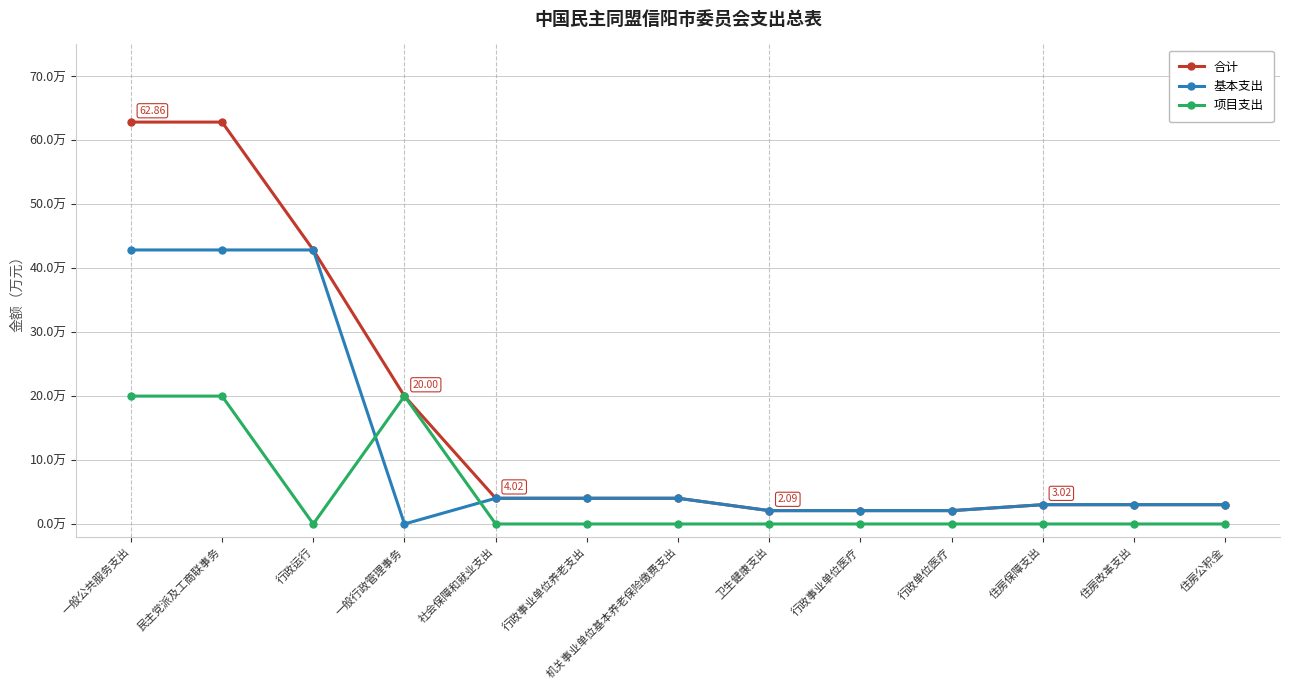

What are all the series names shown in the legend?

合计, 基本支出, 项目支出